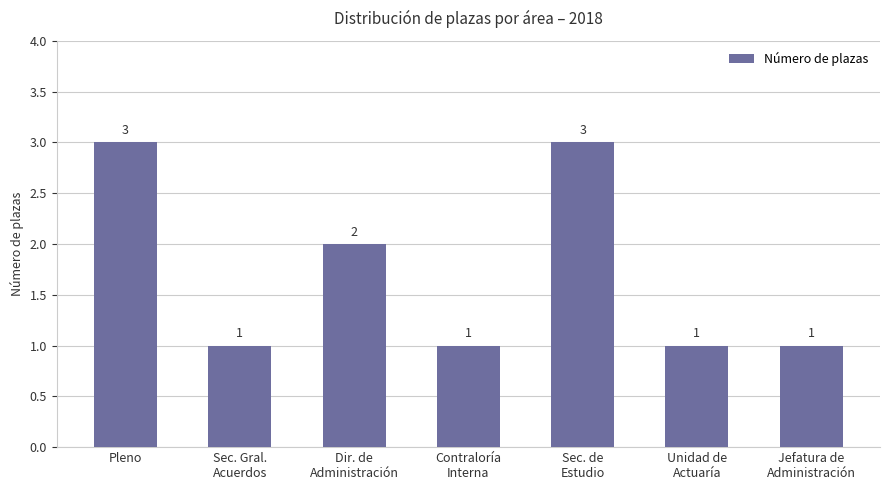

How many data points are above 1?

3